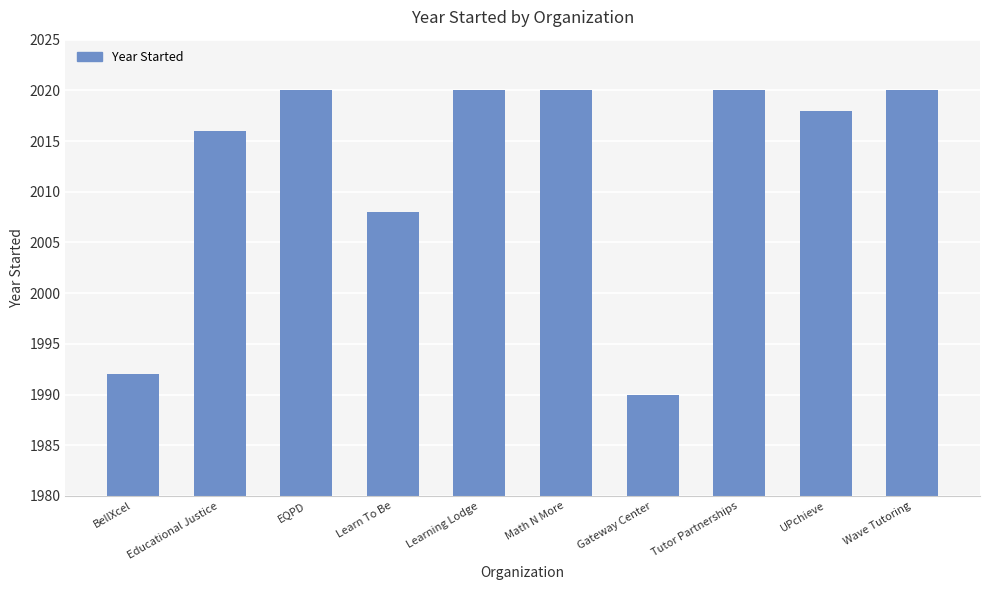

What is the greatest value displayed?

2020